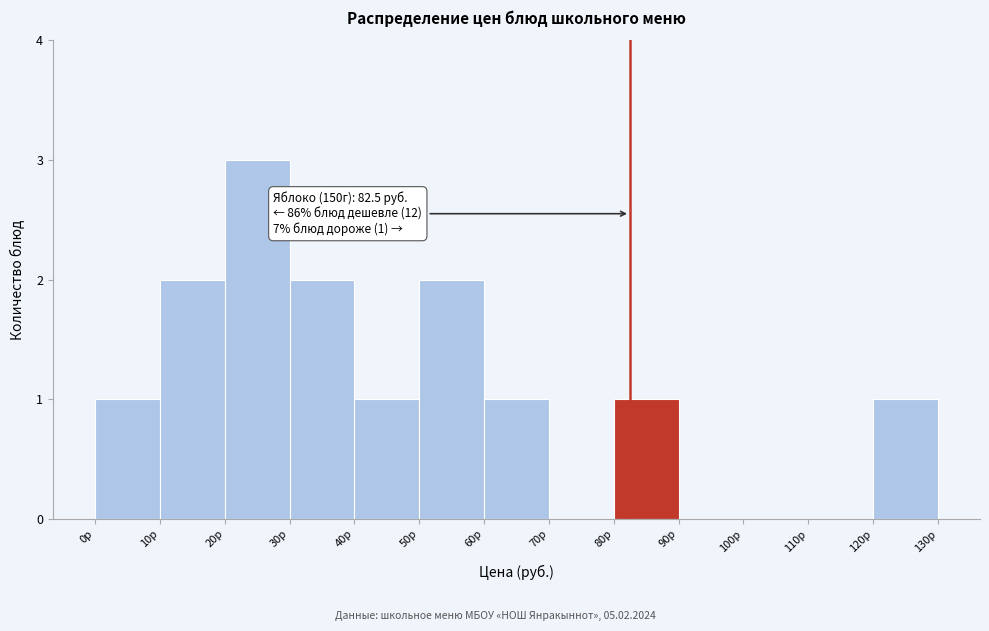

Over which range of the x-axis is the bar tallest?

20 to 30